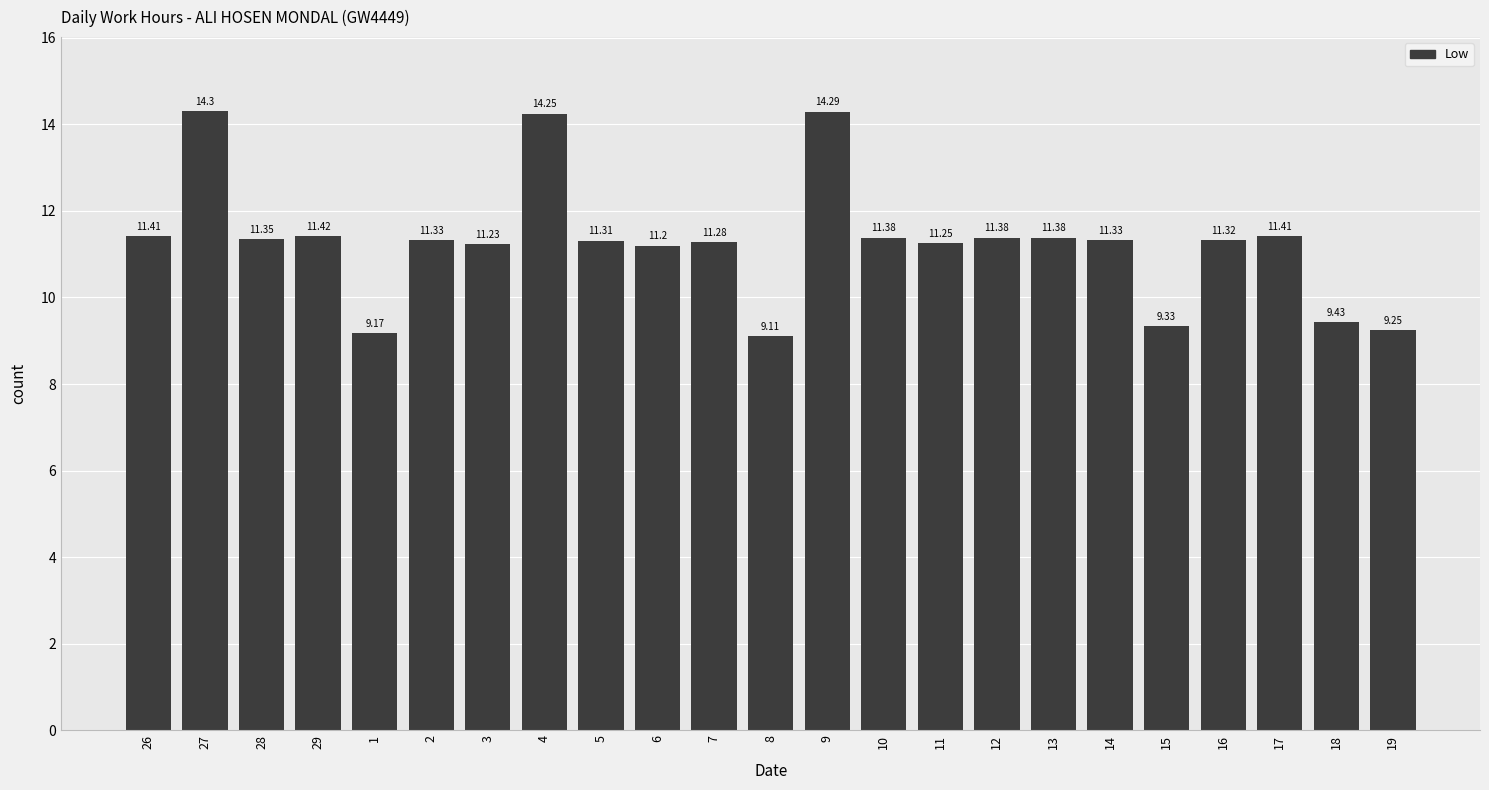

What is the difference between the maximum and minimum values?

5.2